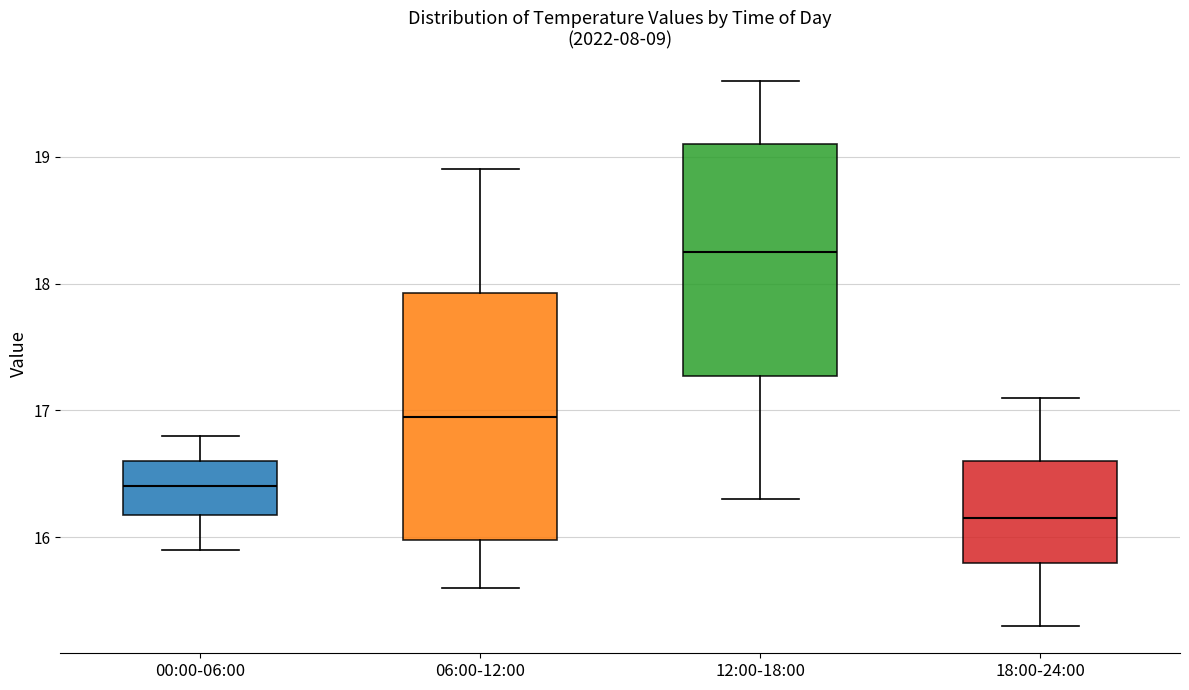

Reading left to right, read every box against the y-axis: the position of its median line, the range the box covers, and the ends of its whiskers. The values are not printed on the chart, so give them approximately, as read against the axis.

00:00-06:00: median 16.4, box 16.2 to 16.6, whiskers 15.9 to 16.8
06:00-12:00: median 17.0, box 16.0 to 17.9, whiskers 15.6 to 18.9
12:00-18:00: median 18.3, box 17.3 to 19.1, whiskers 16.3 to 19.6
18:00-24:00: median 16.2, box 15.8 to 16.6, whiskers 15.3 to 17.1